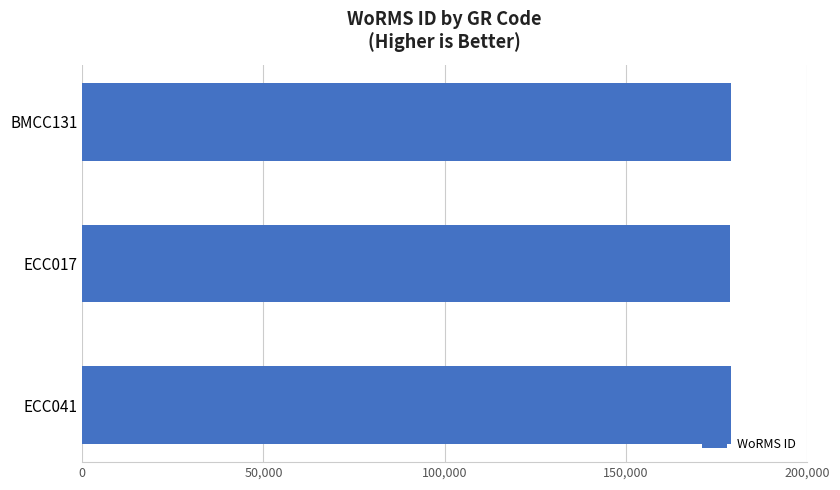

What is the label of the 3rd bar from the top?

ECC041